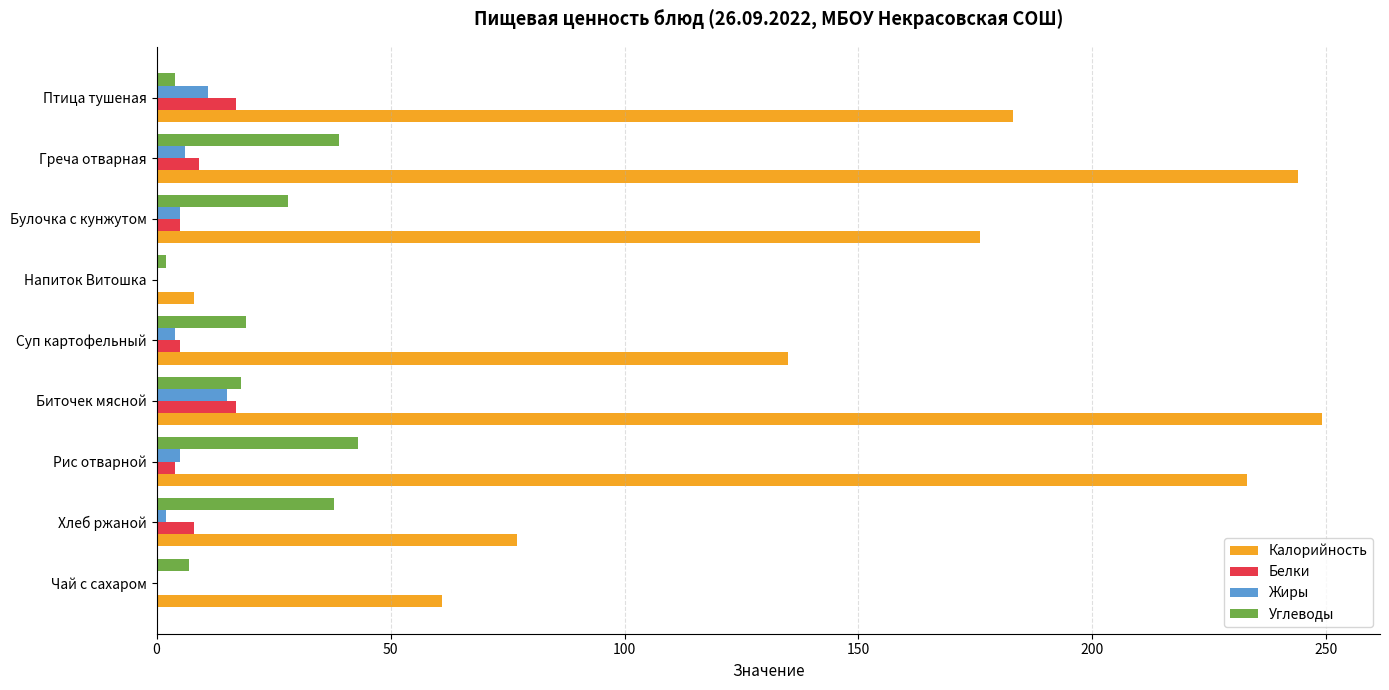

What are all the series names shown in the legend?

Калорийность, Белки, Жиры, Углеводы